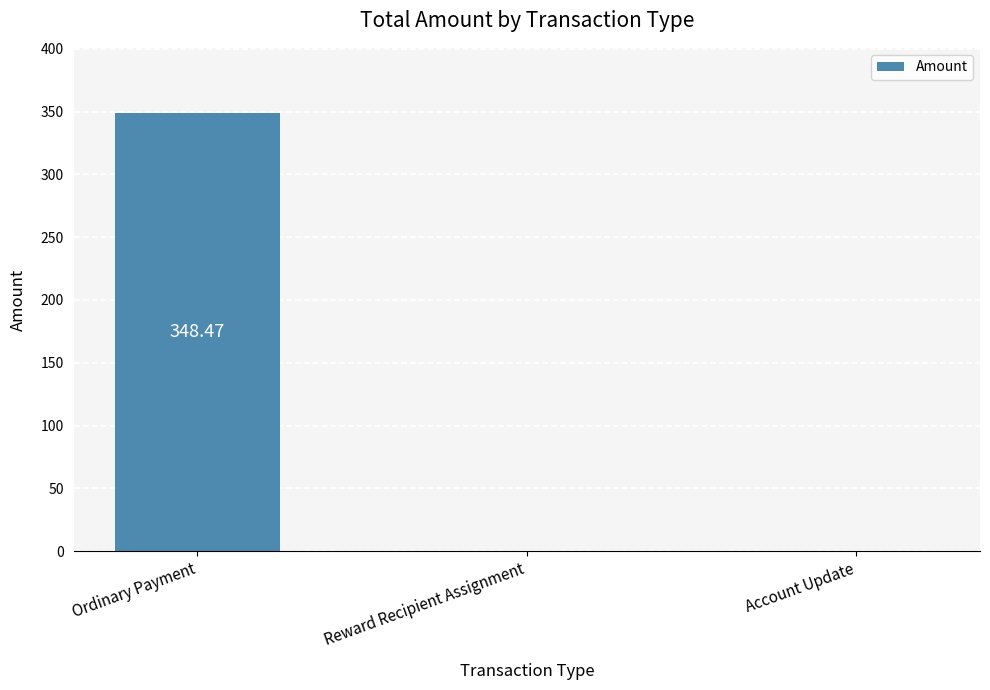

Between Account Update and Ordinary Payment, which is larger?

Ordinary Payment